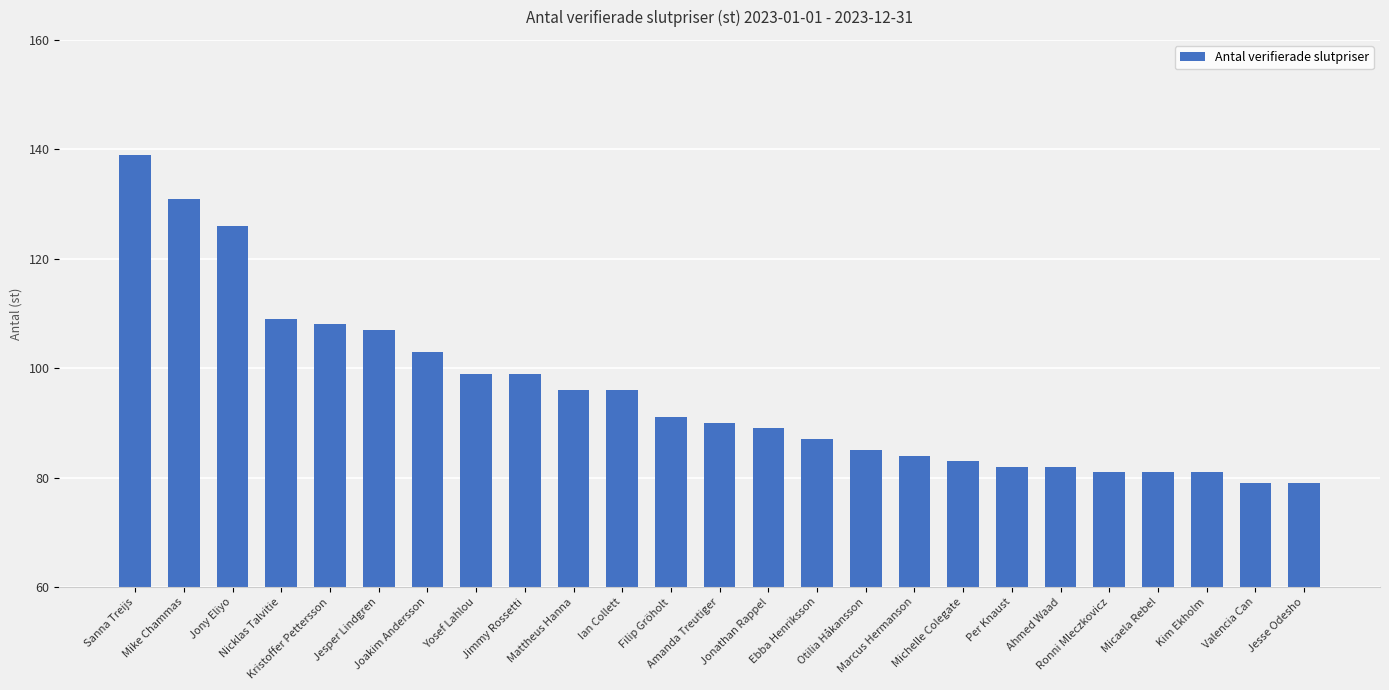

At which label is the value closest to 109?

Nicklas Talvitie